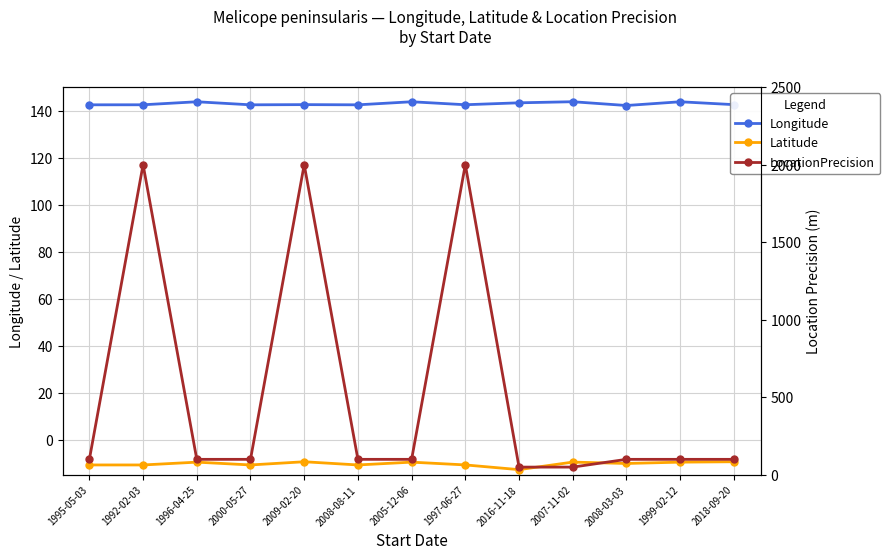

What is the label of the 9th point from the left?

2016-11-18